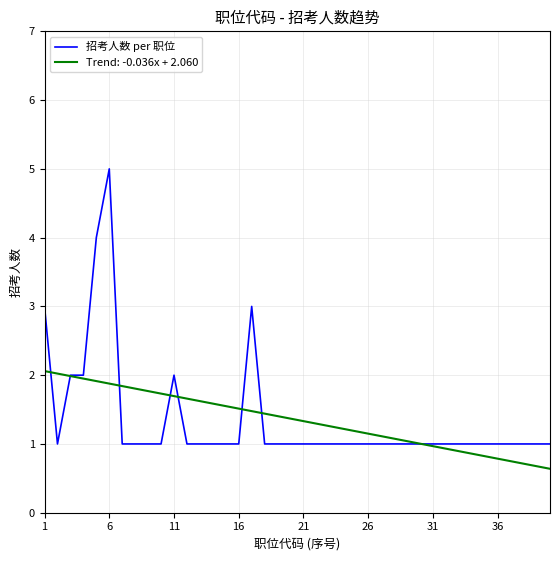

What is the maximum value shown in the chart?

5.0